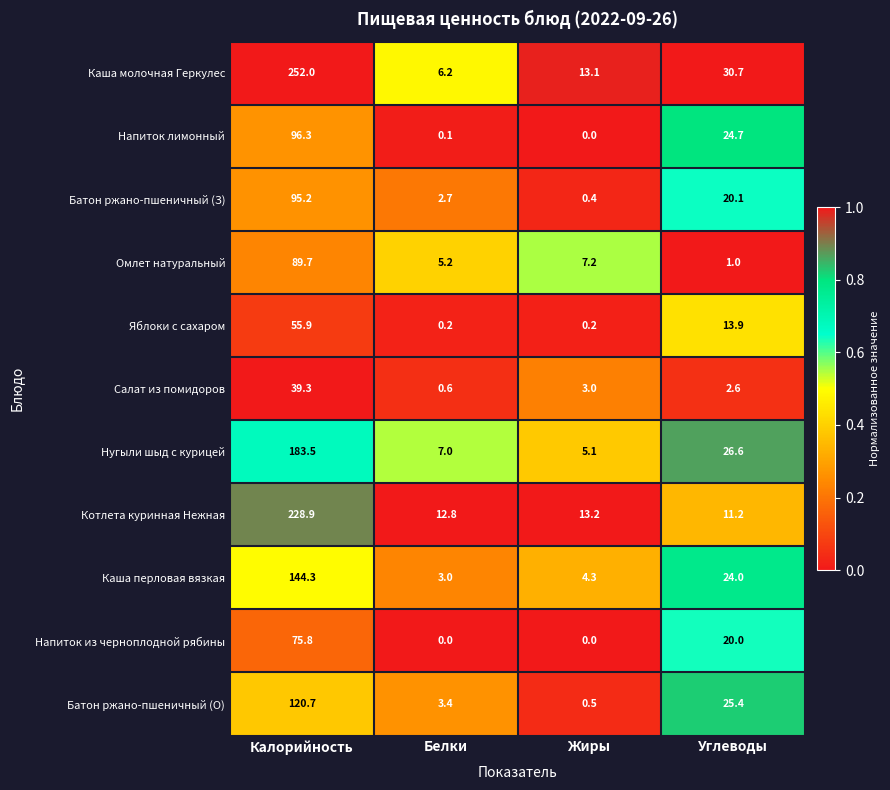

Which category has the lowest value in the Котлета куринная Нежная series?

Углеводы